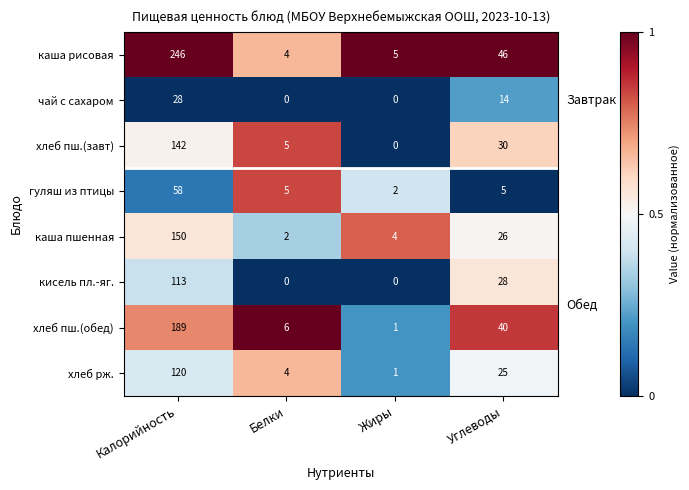

At how many categories does at least one series exceed 0?

4